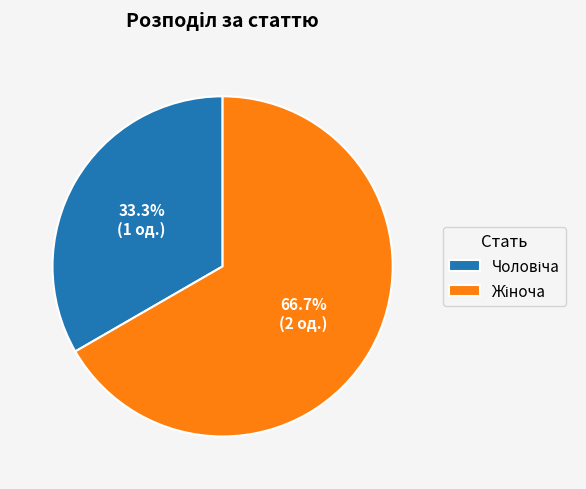

Is there any slice that represents more than half of the pie?

Yes